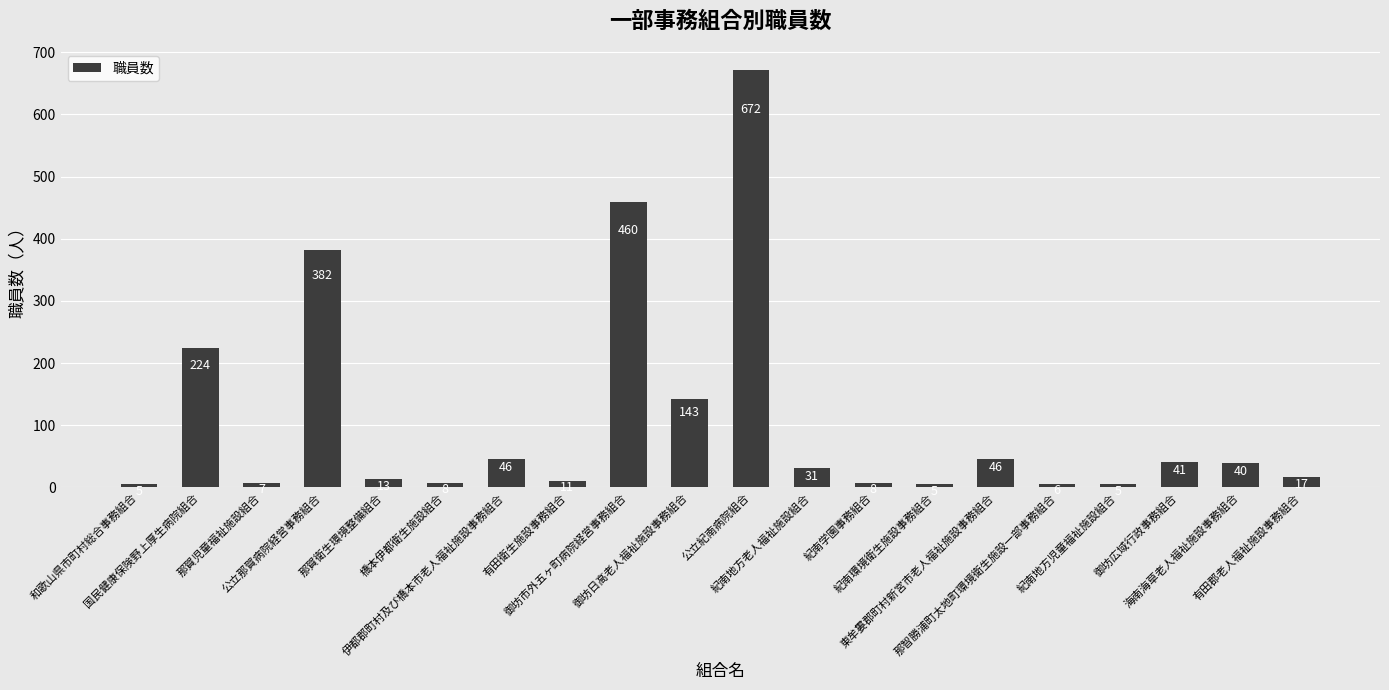

What is the label of the 4th bar from the right?

紀南地方児童福祉施設組合